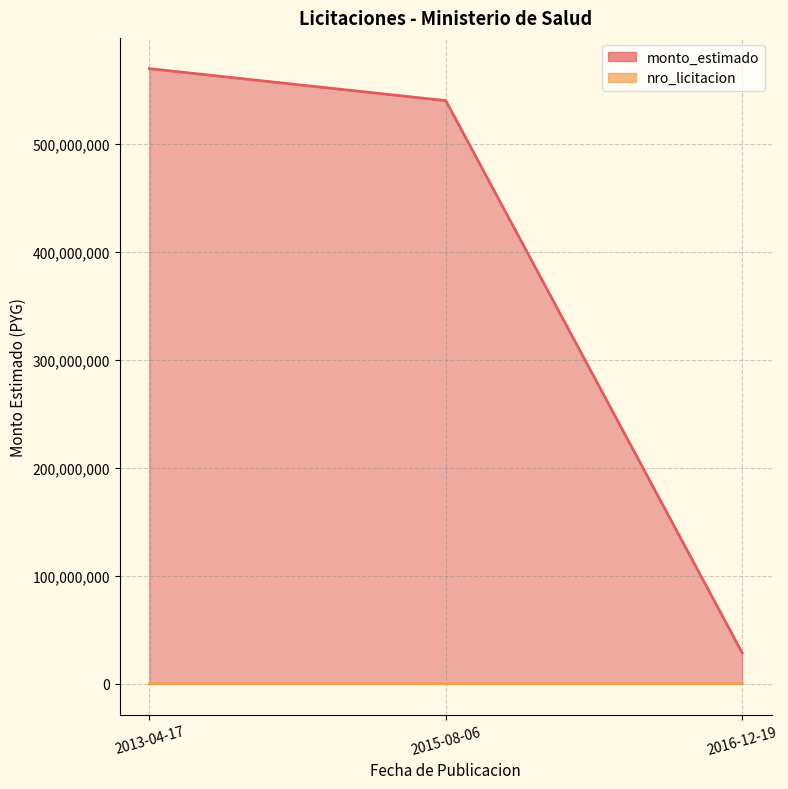

What position from the right is 2016-12-19?

1